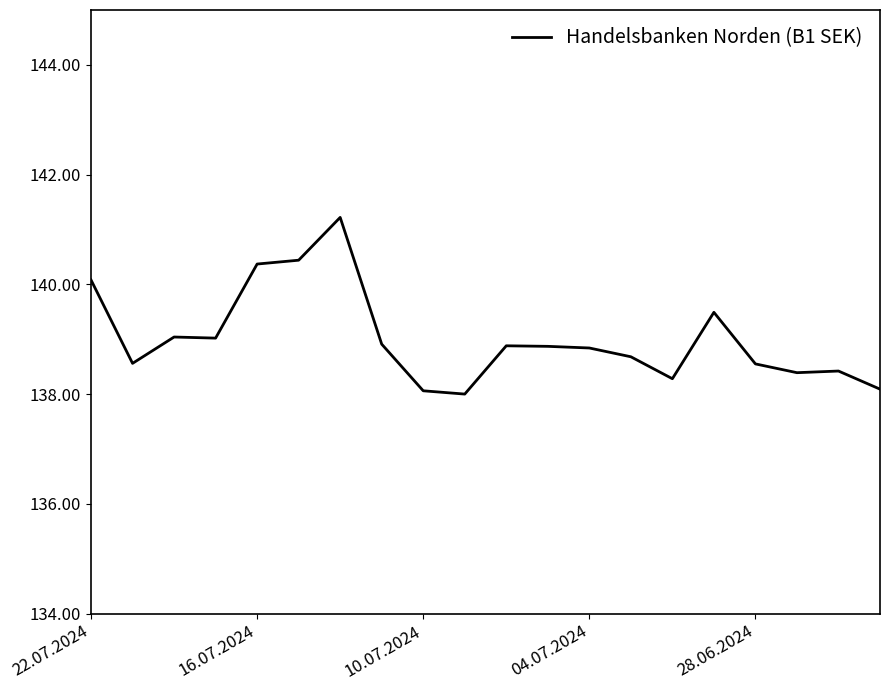

What is the difference between the maximum and minimum values?

3.2